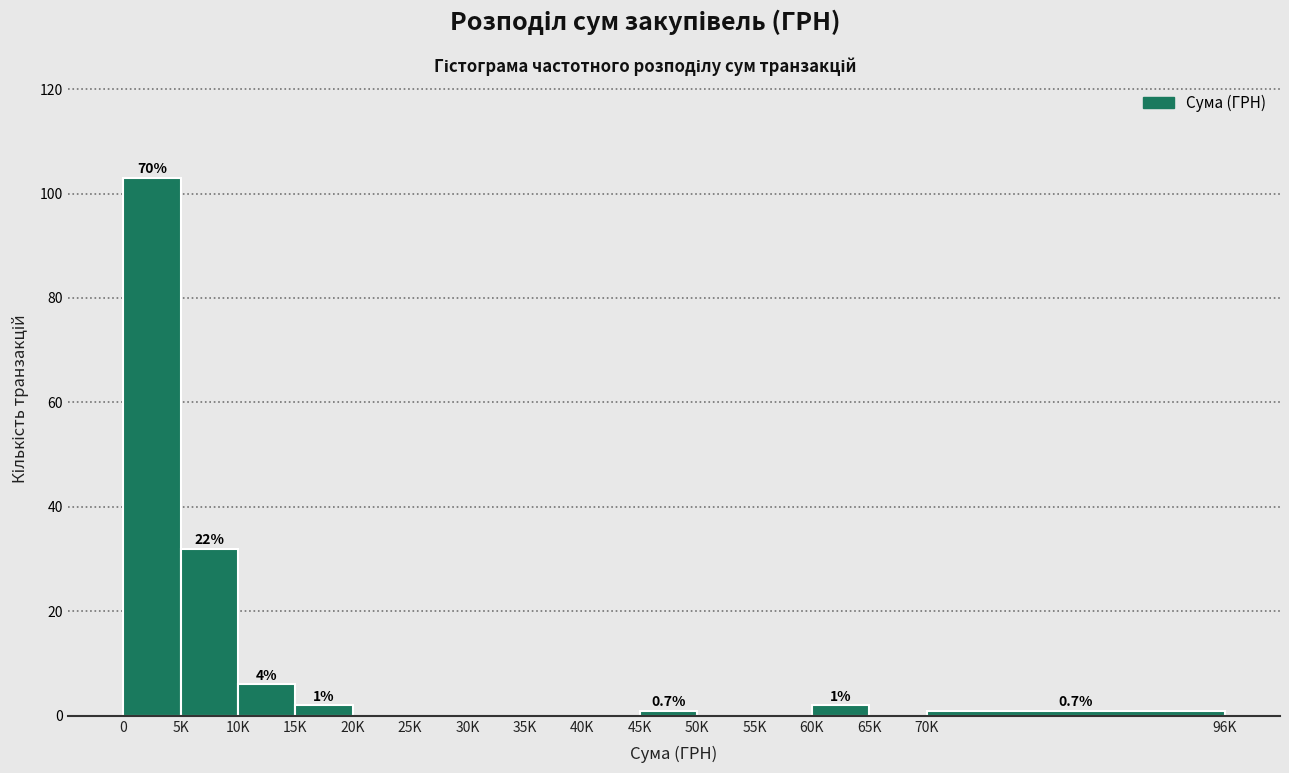

Reading left to right, transcribe all the data shown in this chart.

0=103	5K=32	10K=6	15K=2	20K=0	25K=0	30K=0	35K=0	40K=0	45K=1	50K=0	55K=0	60K=2	65K=0	70K=1